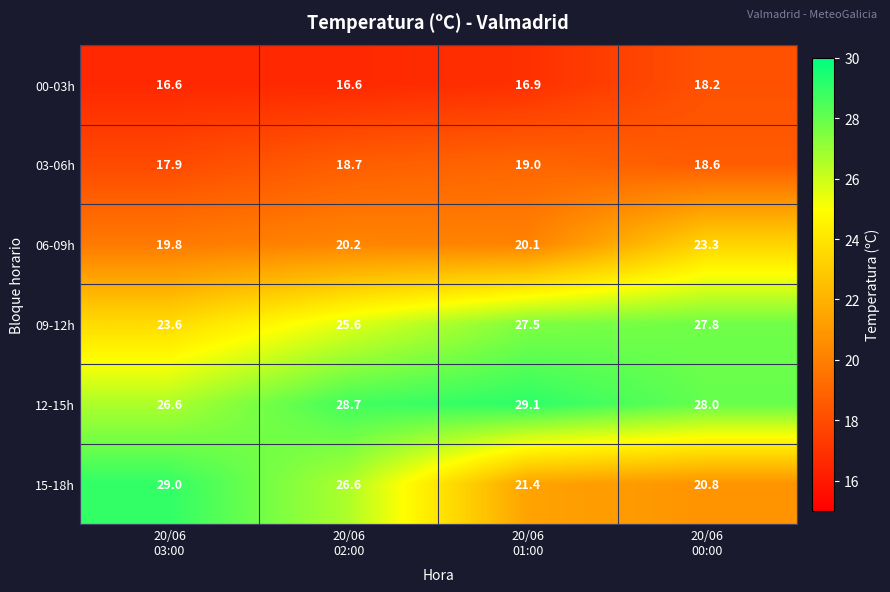

What is the sum of all 06-09h values?

83.4